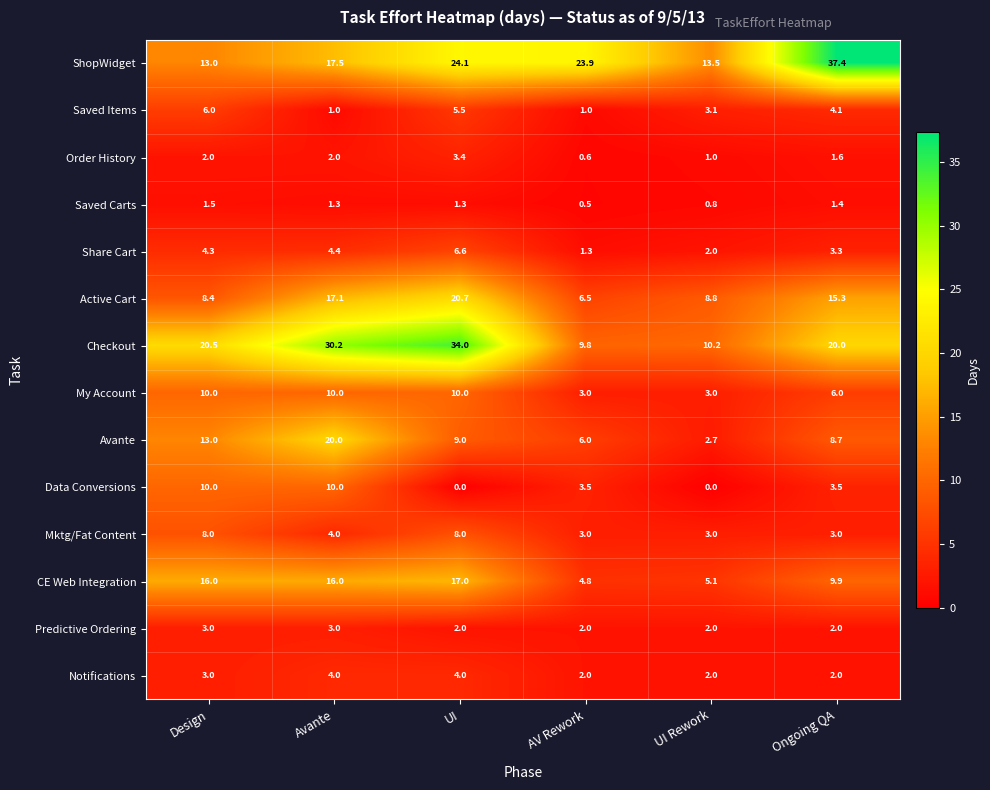

At which category is the sum across all series the highest?

UI